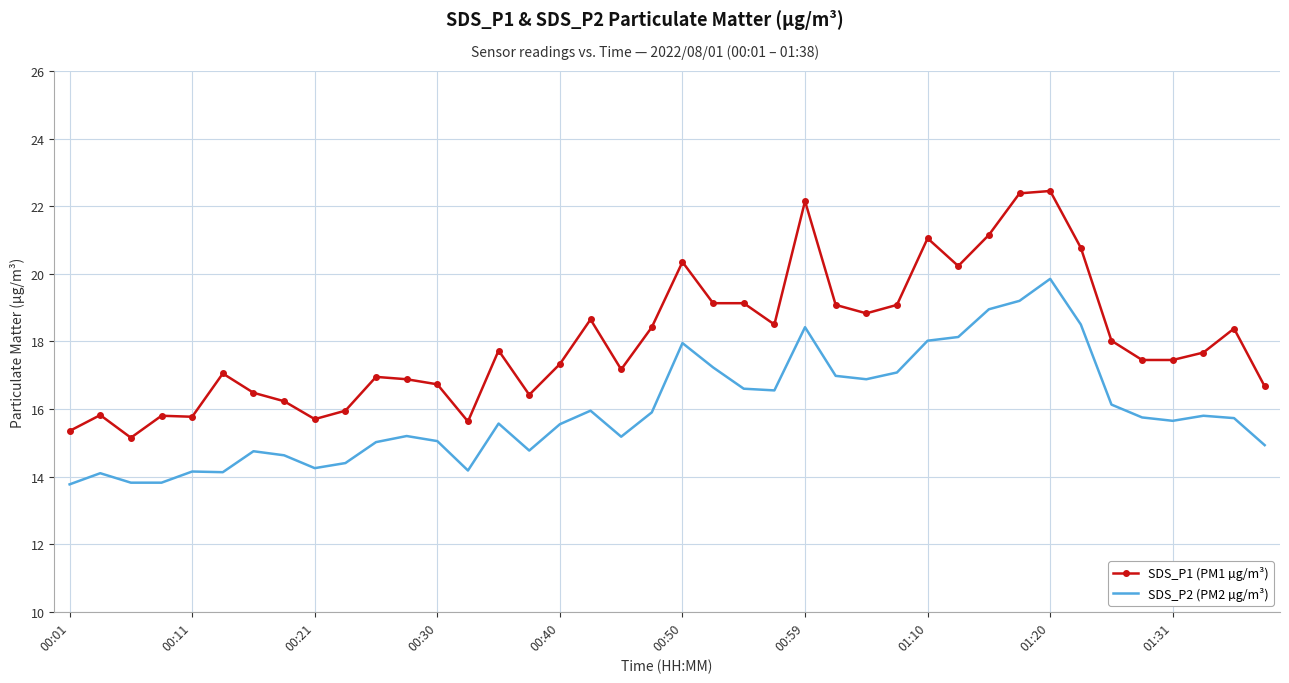

What is the smallest value displayed?

13.8